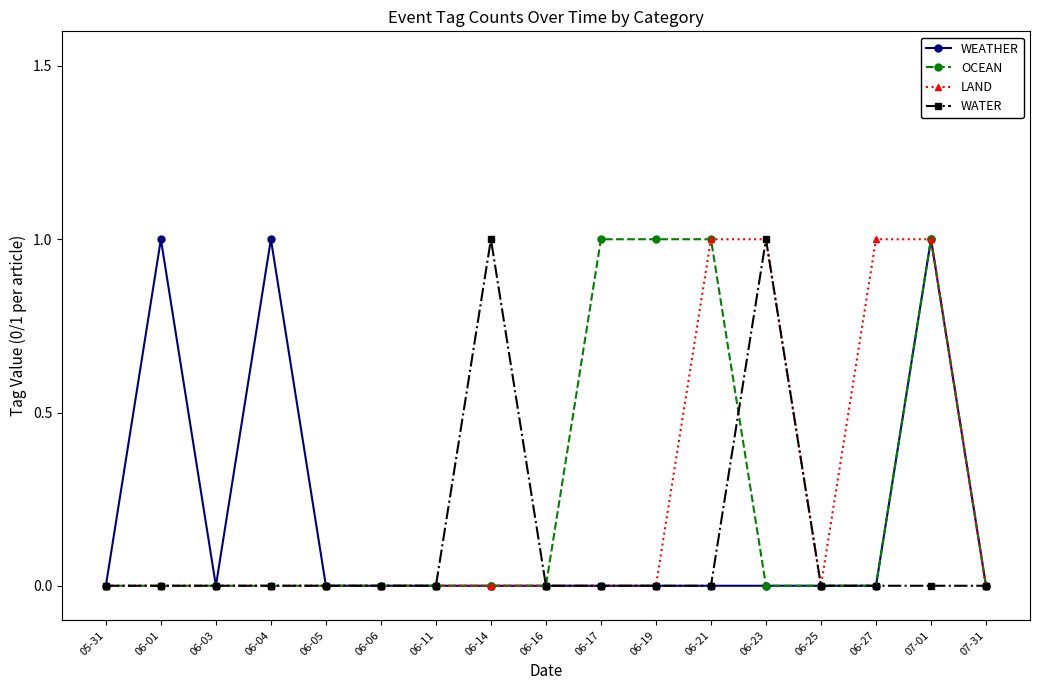

Between 06-14 and 06-25, which series saw the biggest shift?

WATER